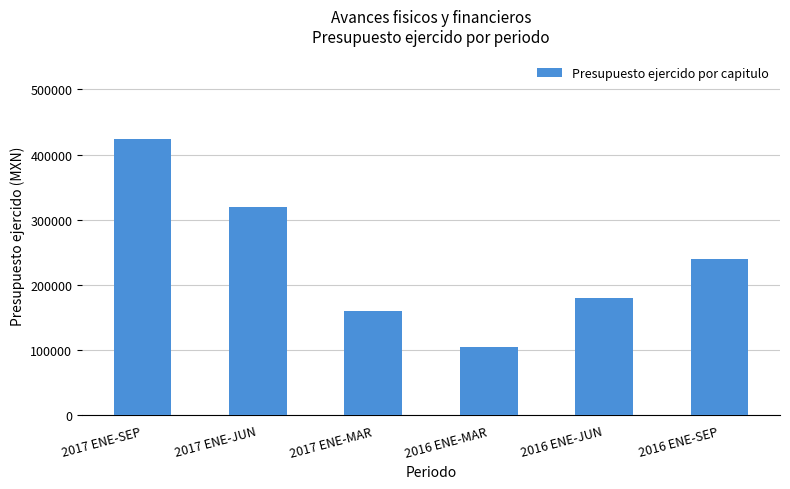

What is the difference between the second highest and minimum values?

213719.3